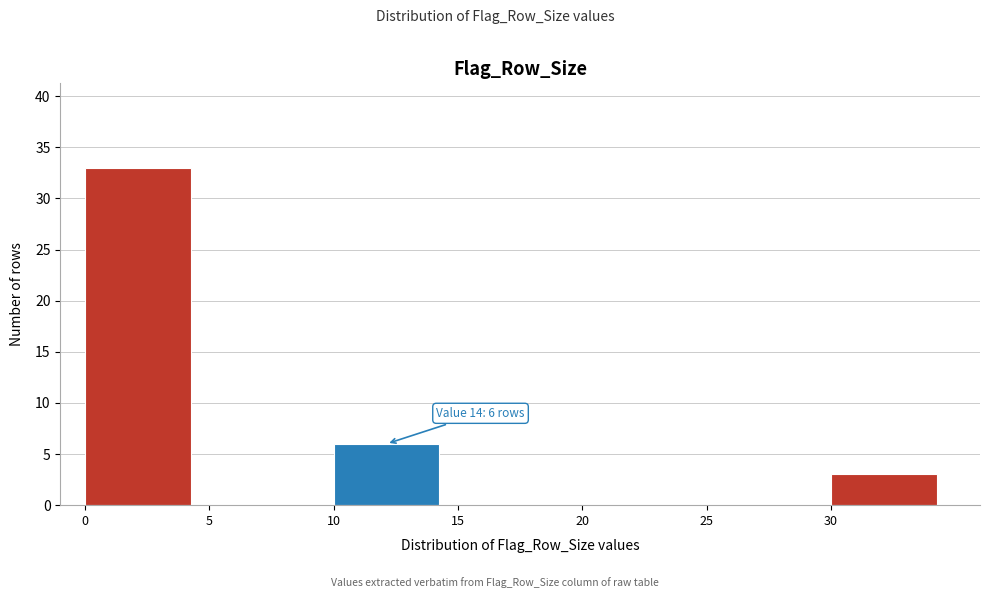

Which range on the x-axis has the tallest bar?

0 to 5